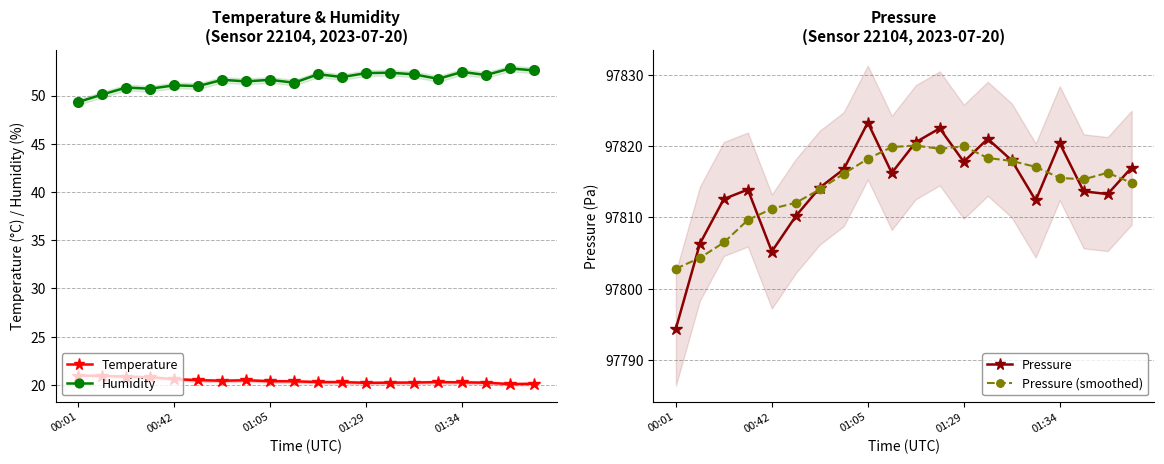

True or false: Temperature and Humidity cross at least once.

False